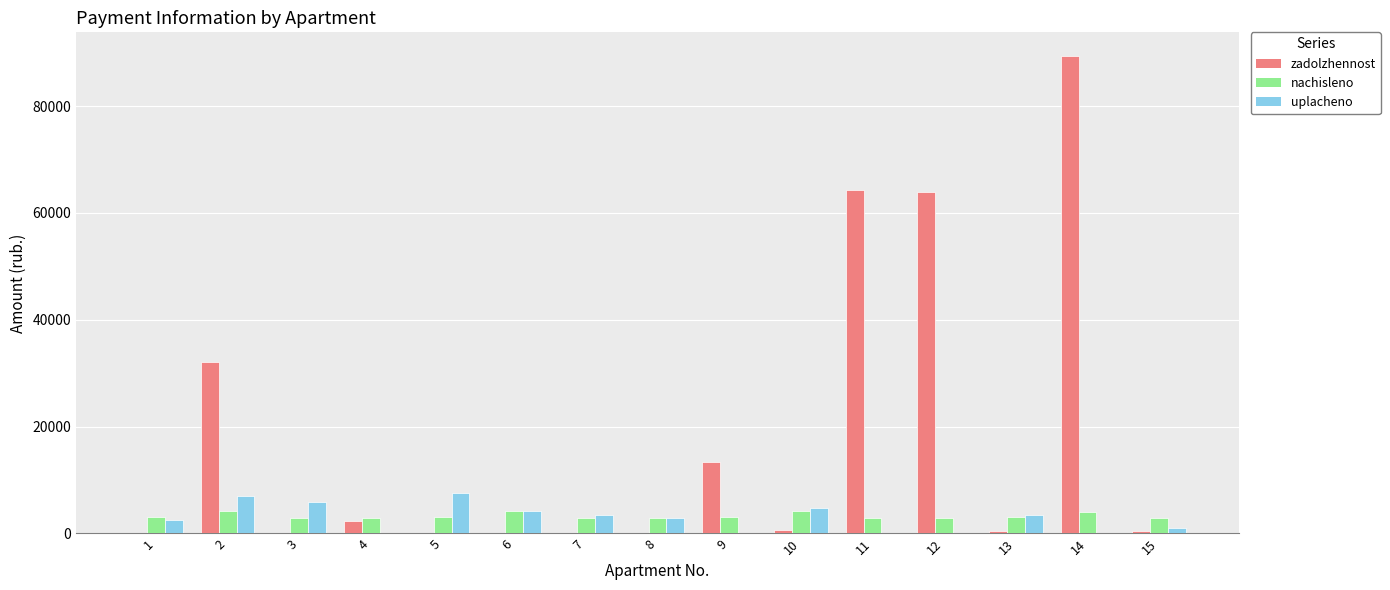

What is the sum of all uplacheno values?

42557.9